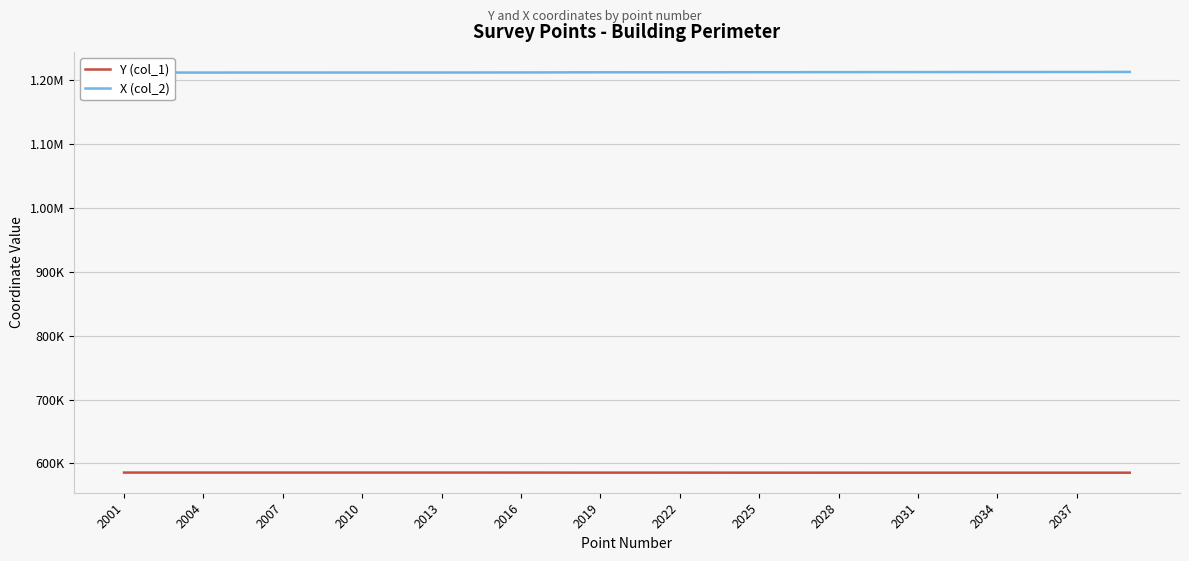

Which series changed the most between 13 and 38?

X (col_2)